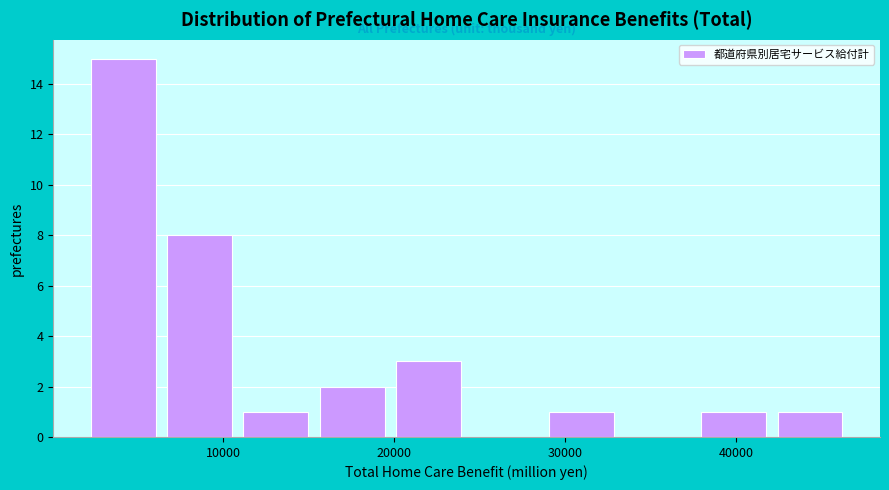

Reading left to right, transcribe this chart: for each bar, give the range it covers on the x-axis and its height. Neither the bar edges nor the heights are printed on the chart, so give them approximately, as read against the axes.

2000 to 6000: 15
6000 to 11000: 8
11000 to 15000: 1
15000 to 20000: 2
20000 to 24000: 3
24000 to 29000: 0
29000 to 33000: 1
33000 to 38000: 0
38000 to 42000: 1
42000 to 47000: 1